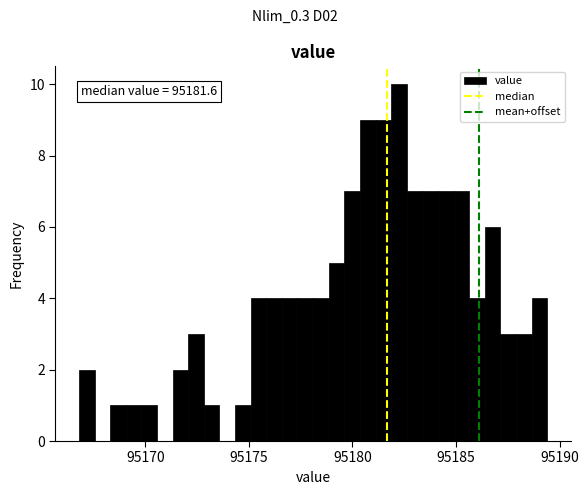

Around what value on the x-axis is the tallest bar? Give the approximate position of its centre, as read against the axis.

95182.5